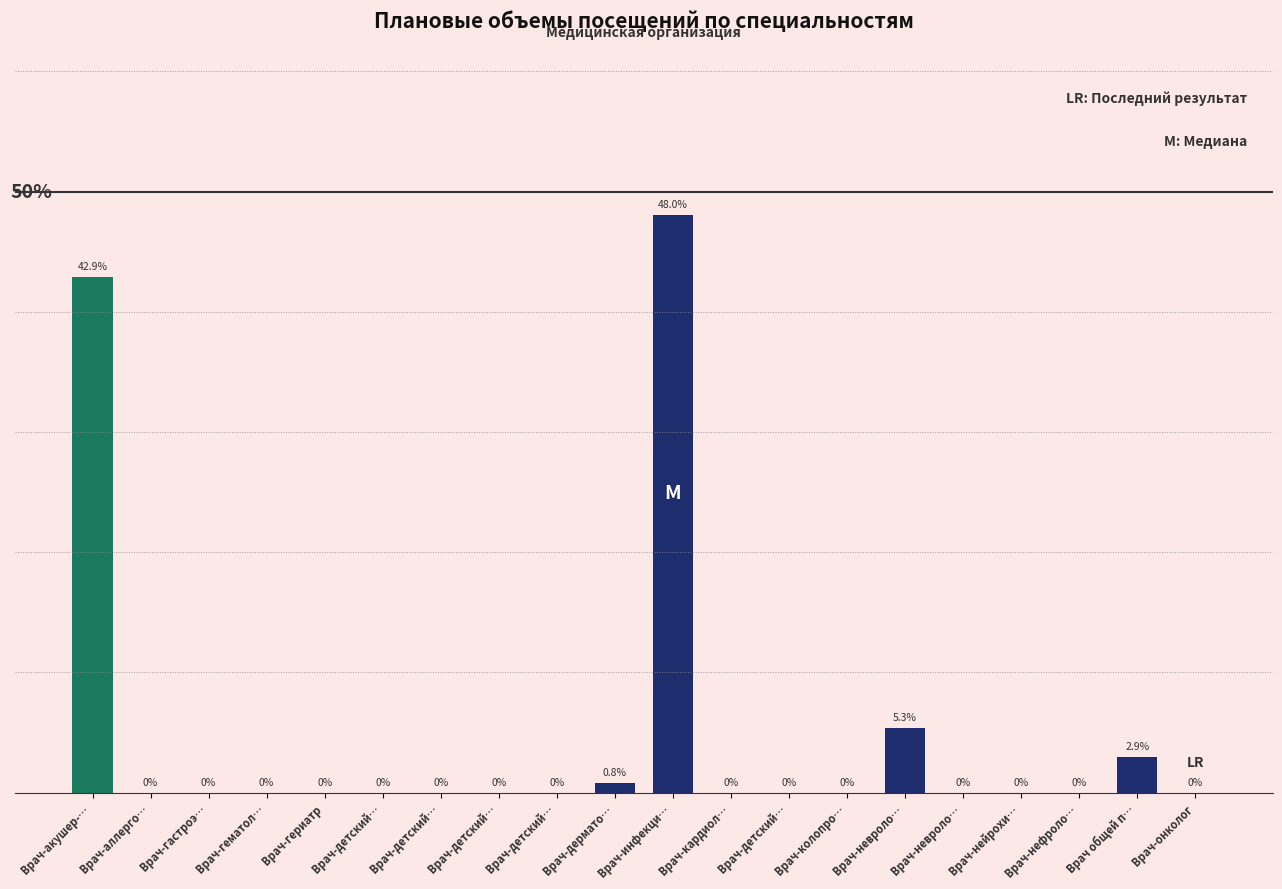

True or false: the data shows 0.0 at Врач-детский….

True